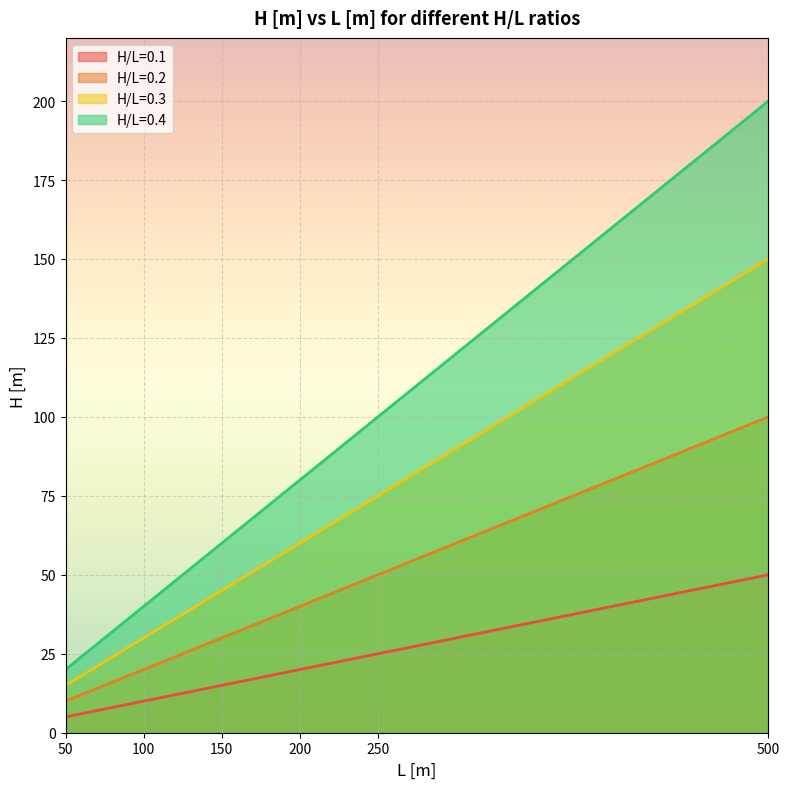

At how many categories does at least one series exceed 142?

1